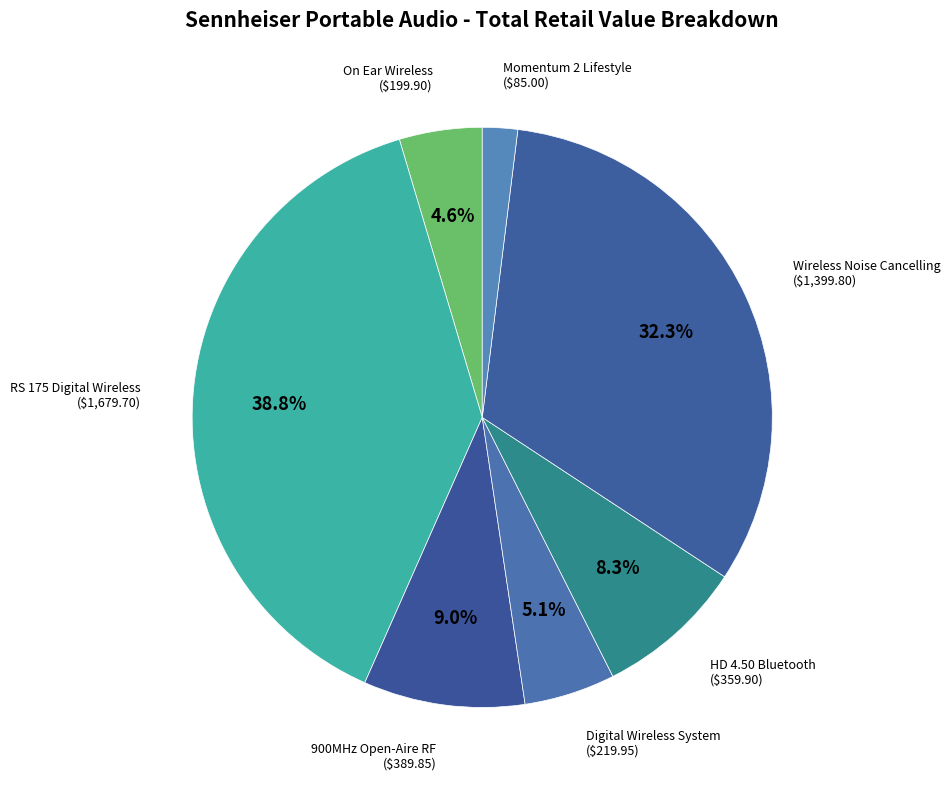

How many segments does this pie chart have?

7